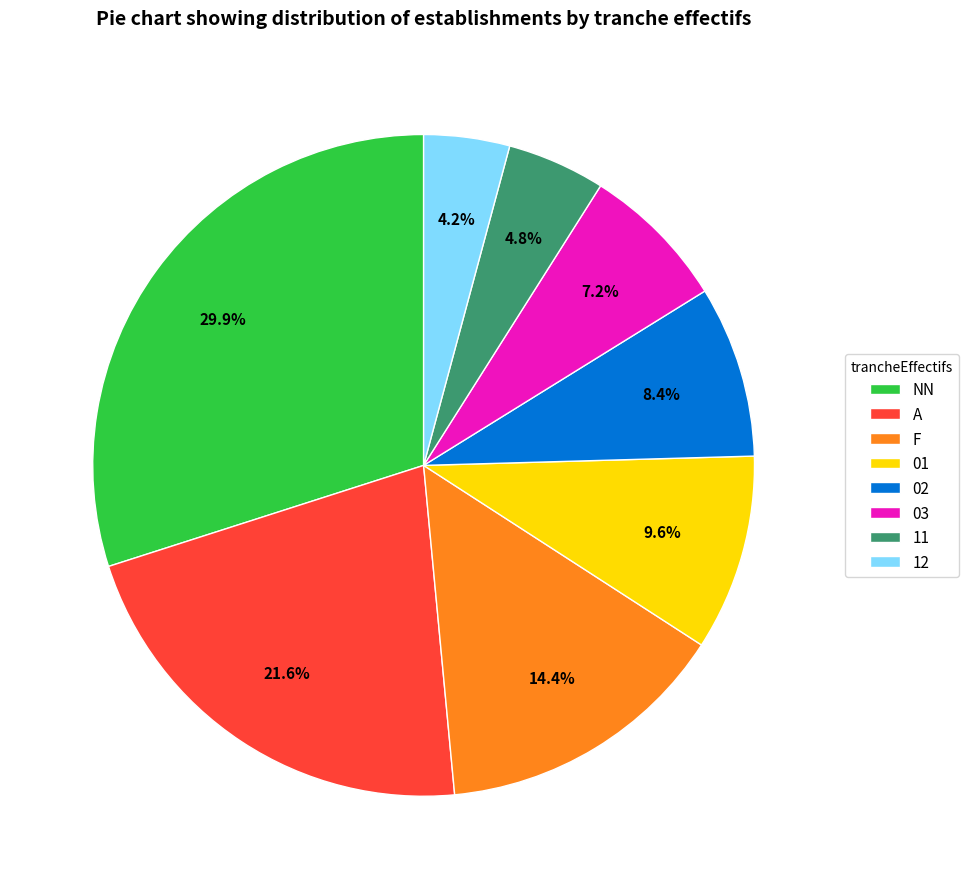

The 02 slice represents 3% of the pie. True or false?

False